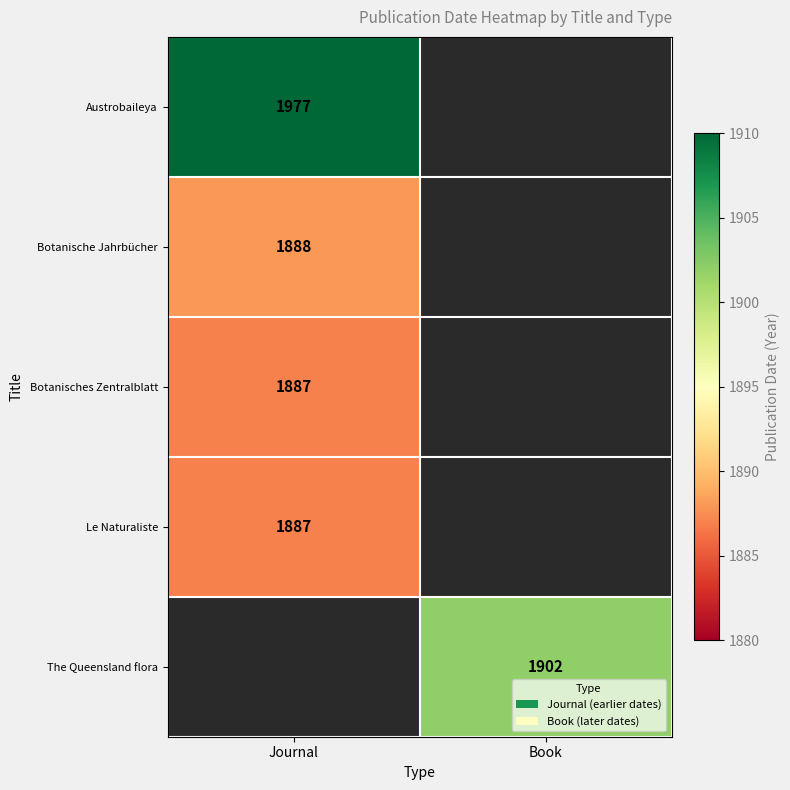

The value of Botanische Jahrbücher at Journal is 1019.1. True or false?

False